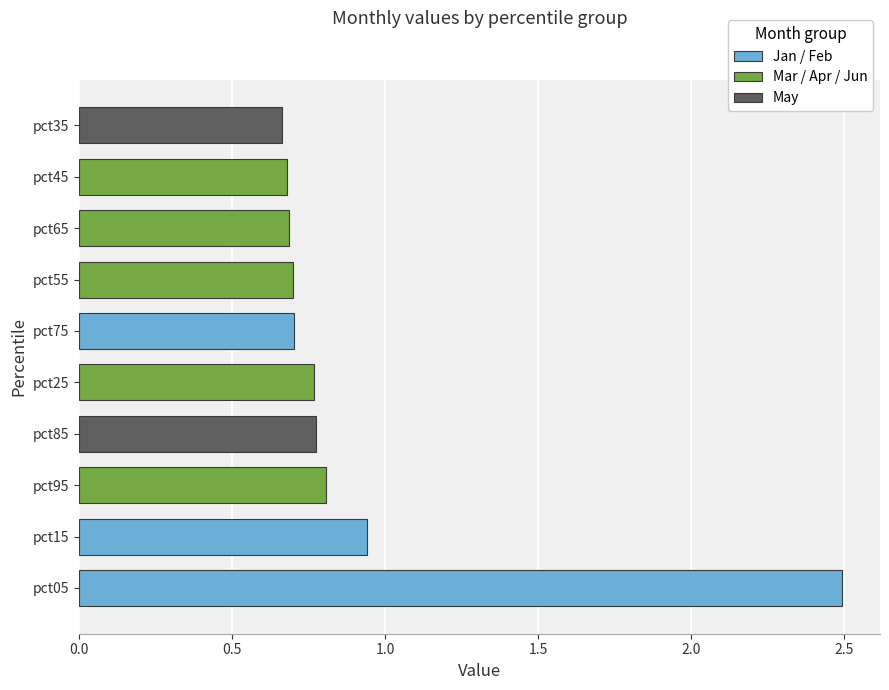

Where is the data nearest to the value 1?

pct15